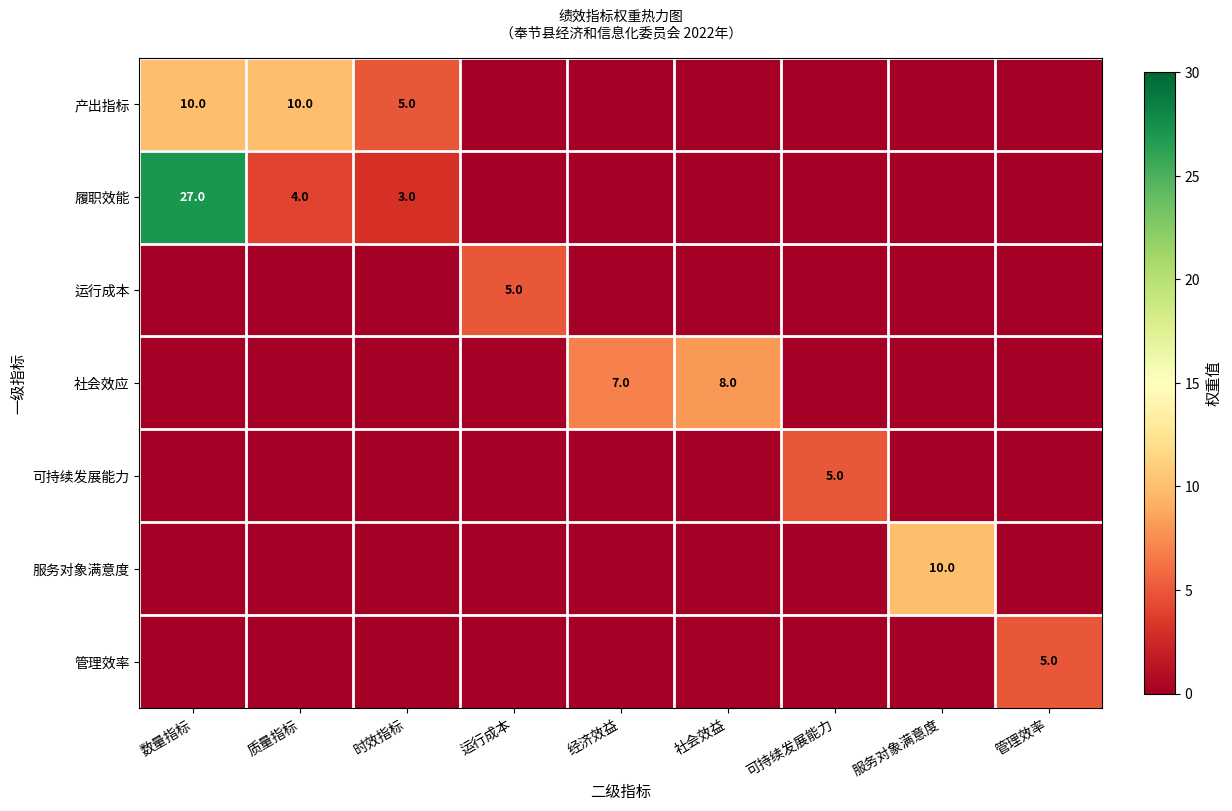

Which label corresponds to the smallest value in the chart?

运行成本